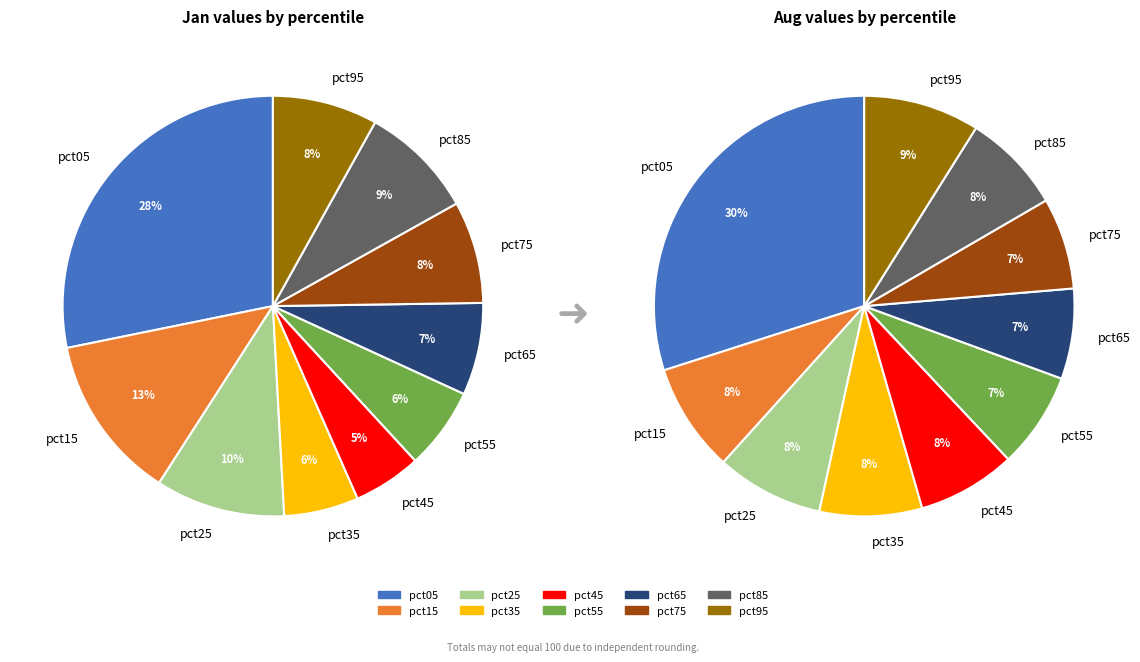

To the nearest percent, what is the combined percentage of pct95 and pct55?

14%